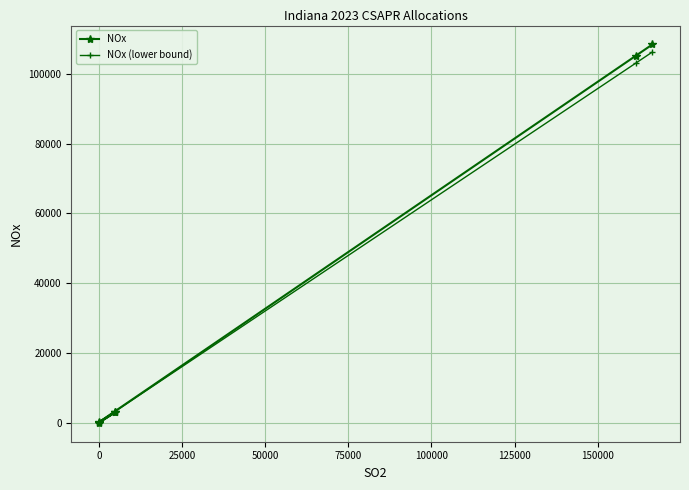

Rank the series by their average value, from lowest to highest.

NOx (lower bound), NOx